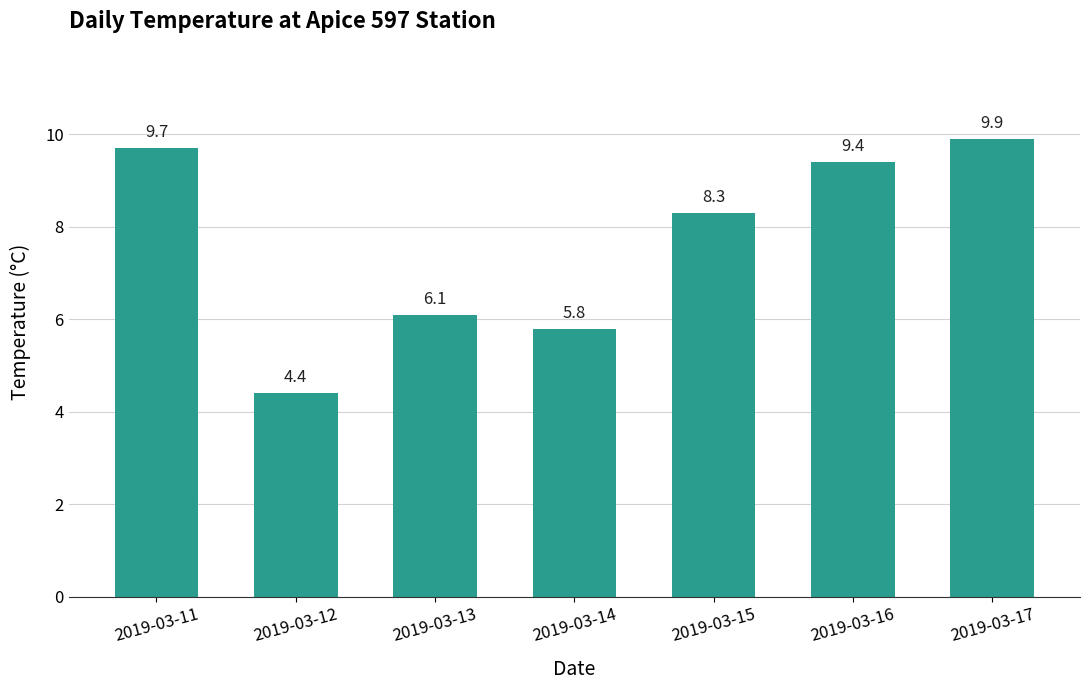

The chart shows a value of 9.4 at 2019-03-16. True or false?

True